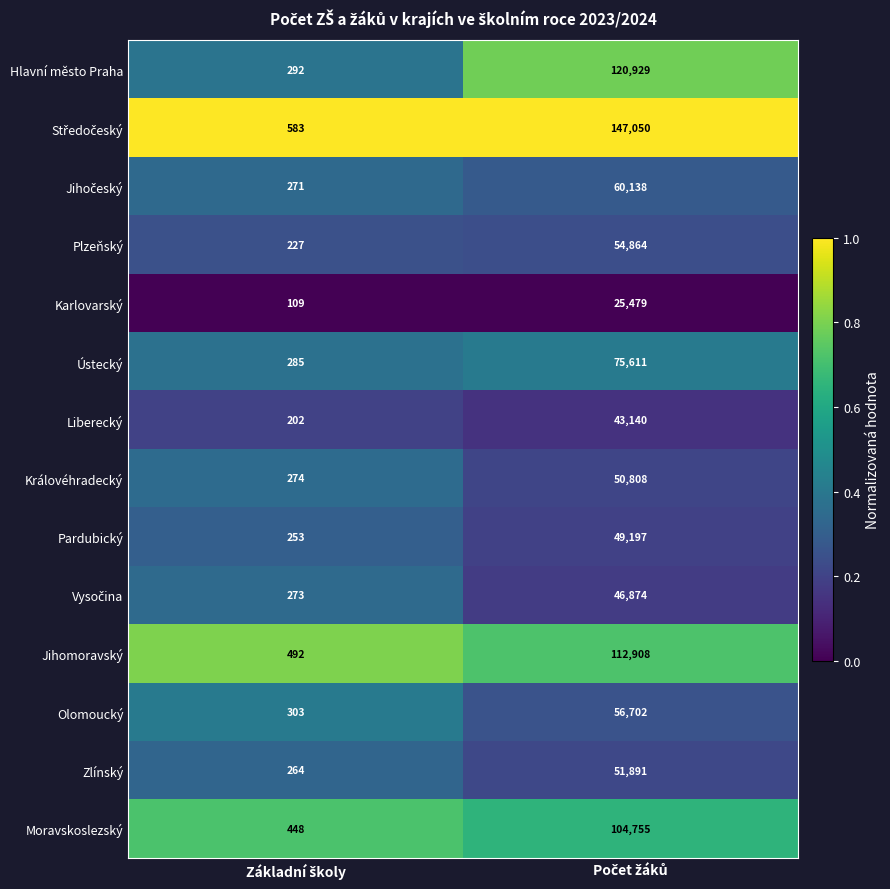

What is the sum of all Jihomoravský values?

113400